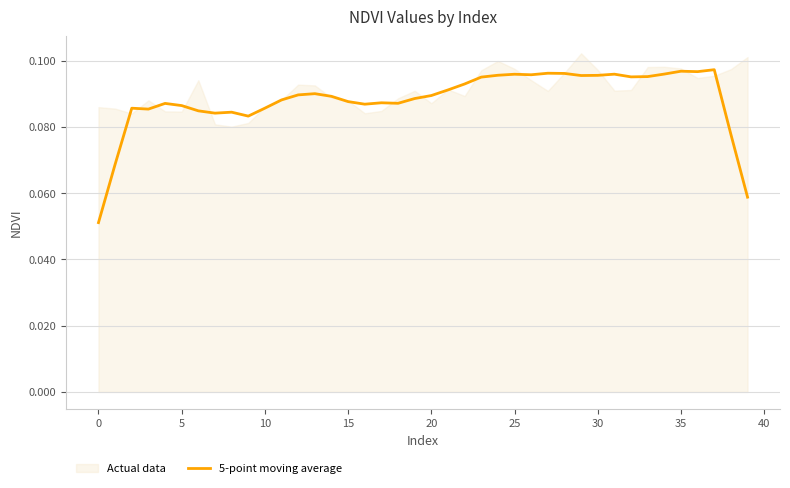

Between 34 and 13, which is larger?

34